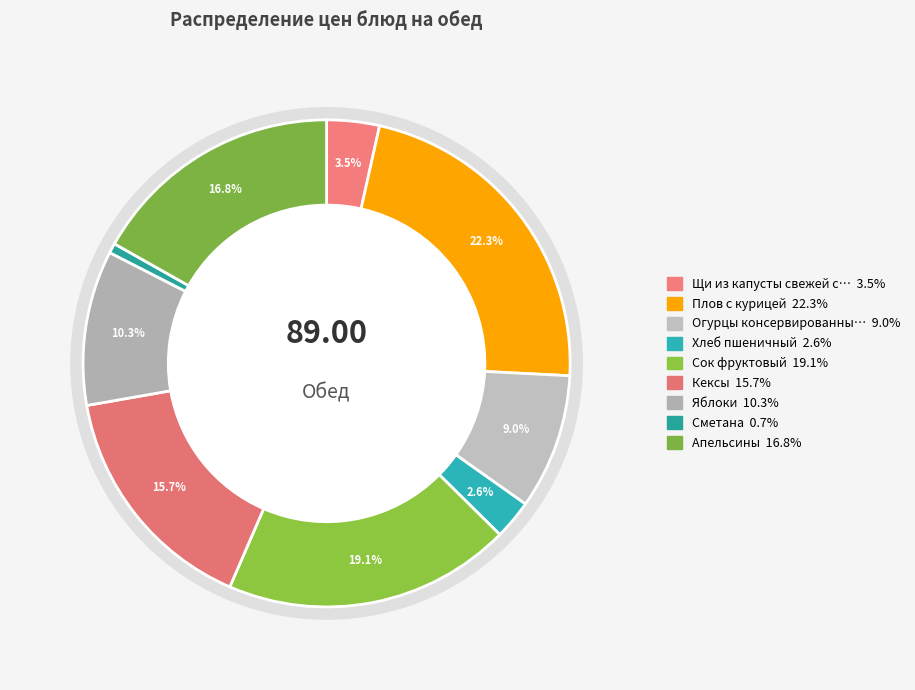

To the nearest percent, what is the average slice percentage?

11%